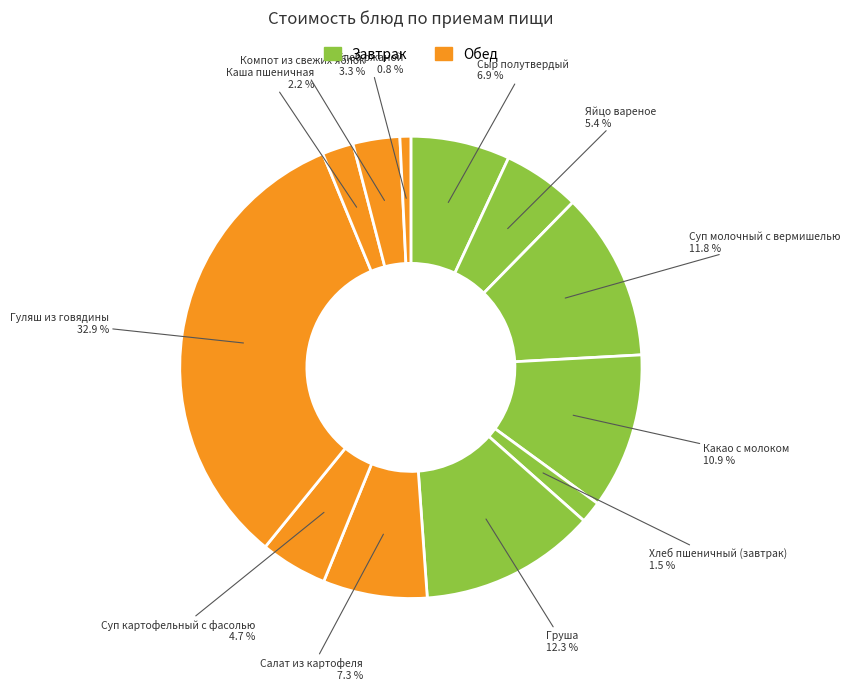

The Яйцо вареное slice represents 5% of the pie. True or false?

True